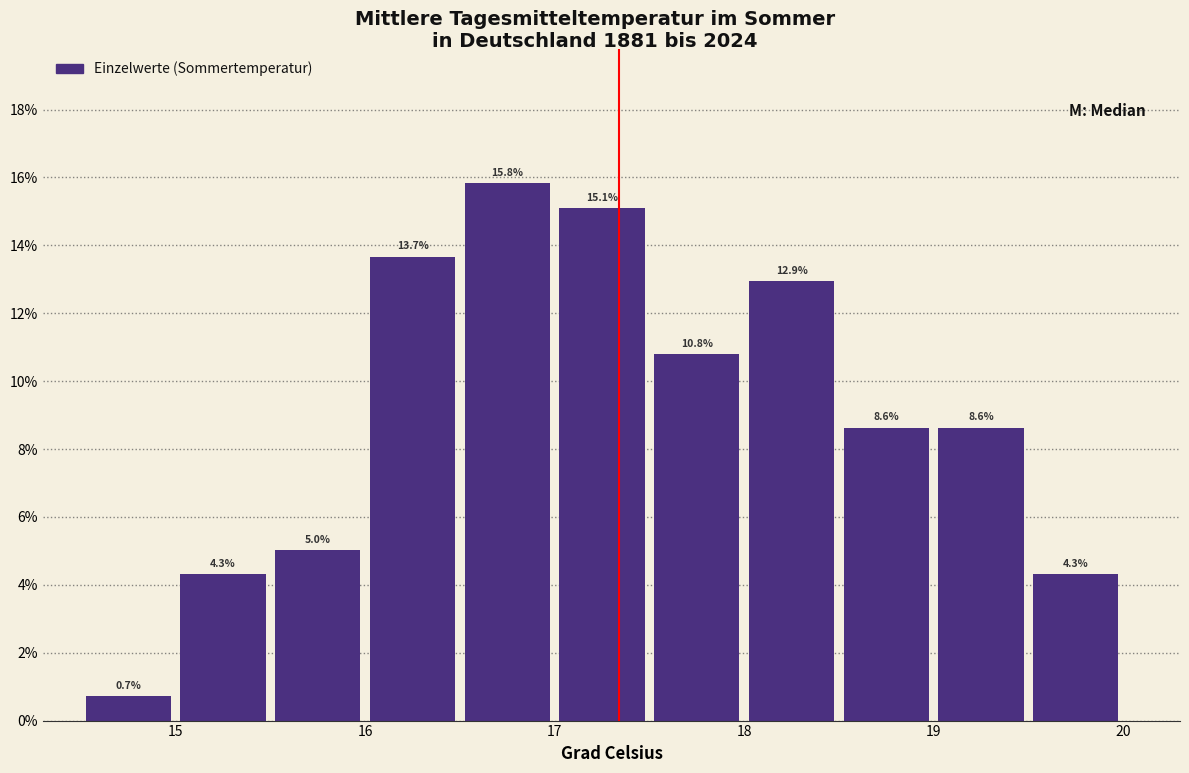

Which range on the x-axis has the tallest bar?

16.5 to 17.0